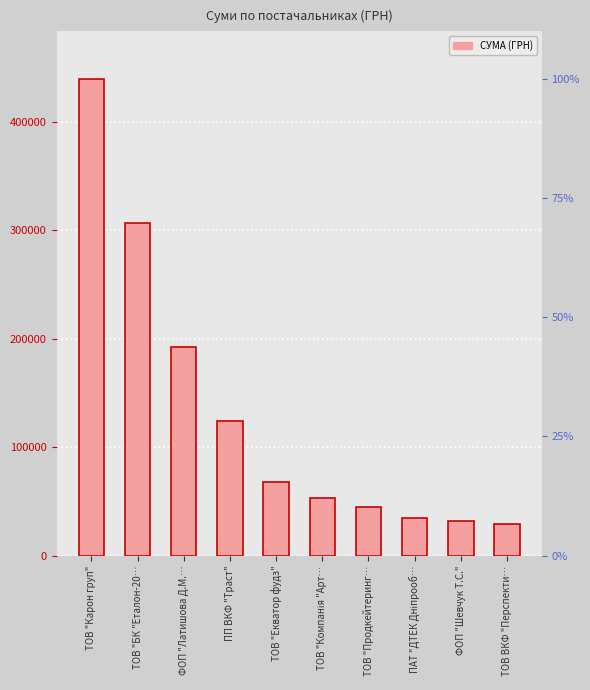

Reading left to right, extract all data points from this chart.

439729.8	307317.2	192605.4	124372.4	68182.5	53288.2	45150.0	34469.8	31704.8	29189.5